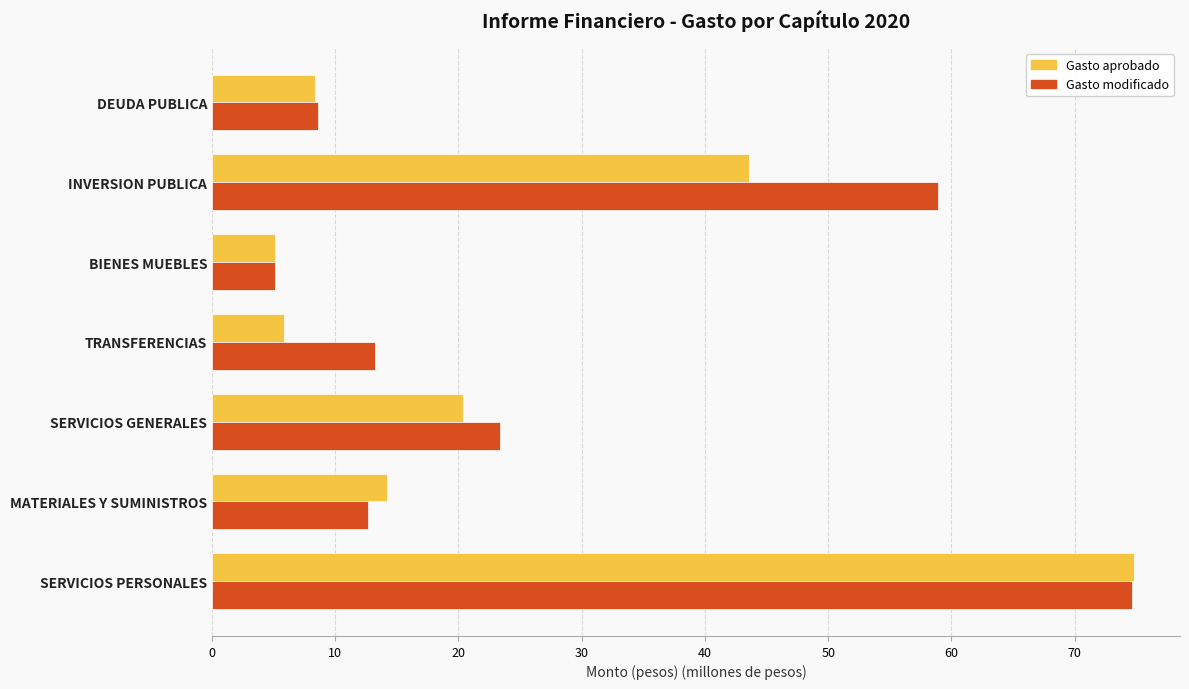

What is the difference between the maximum and minimum values in the Gasto modificado series?

69.5